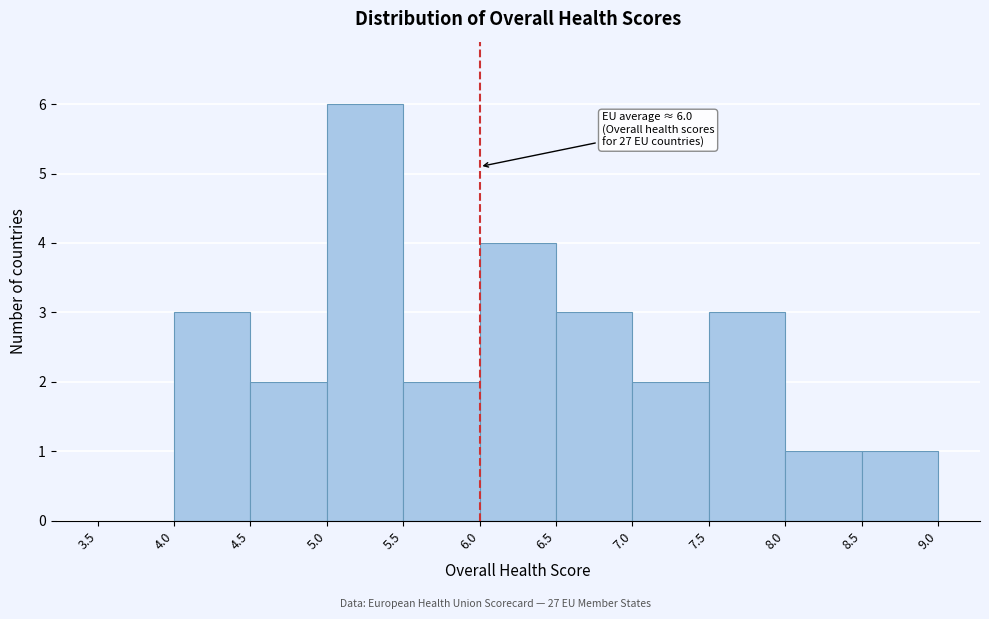

Over which range of the x-axis is the bar tallest?

5.0 to 5.5